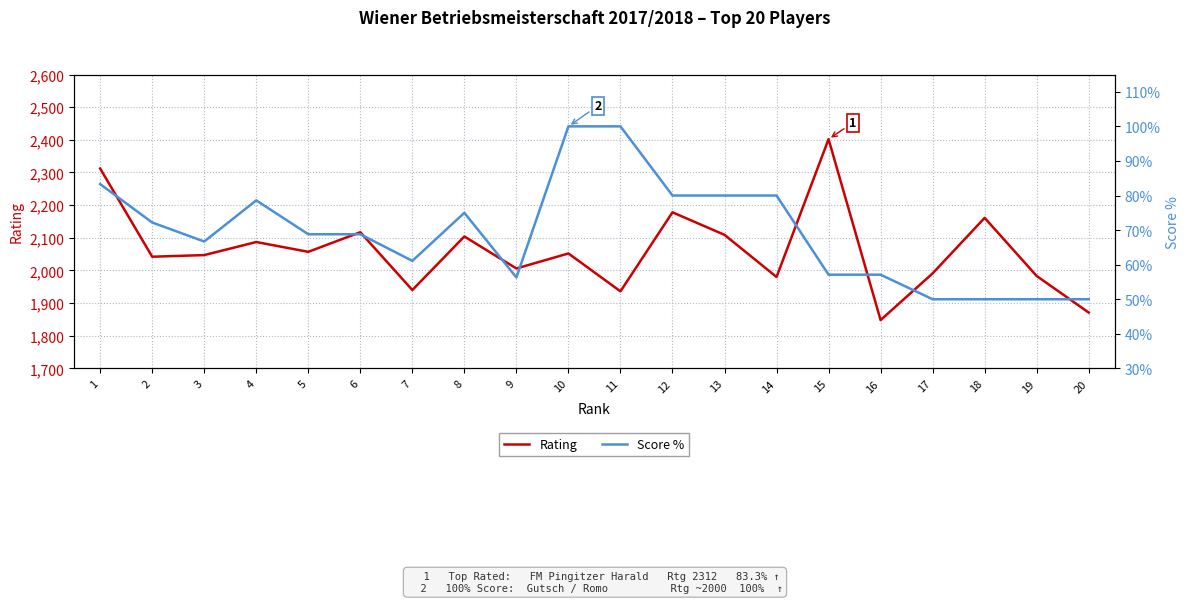

True or false: Score % and Rating intersect in this chart.

False